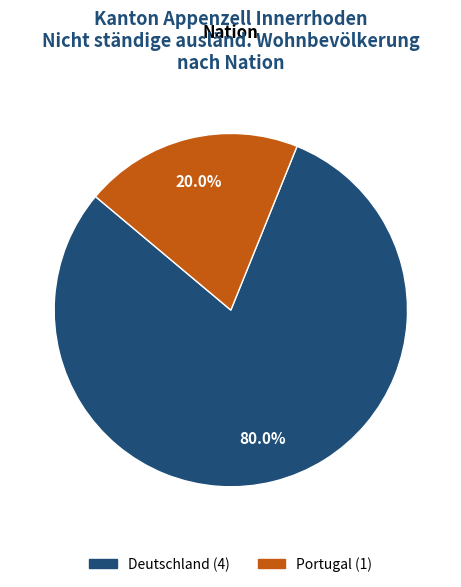

How many segments does this pie chart have?

2